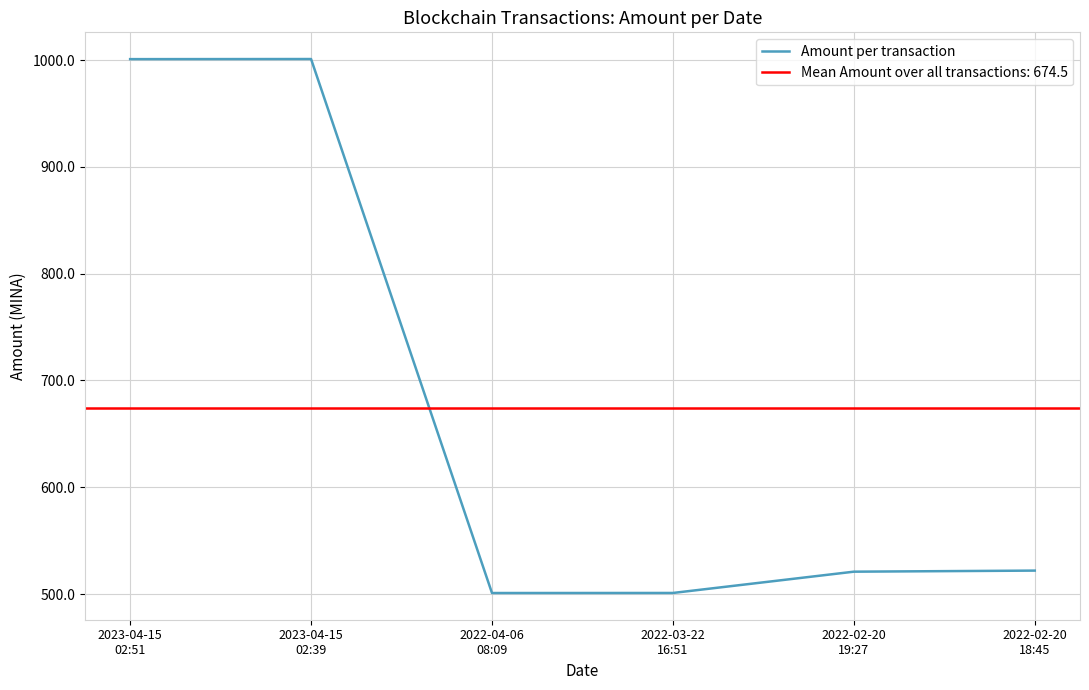

What is the label of the 4th point from the left?

2022-03-22
16:51